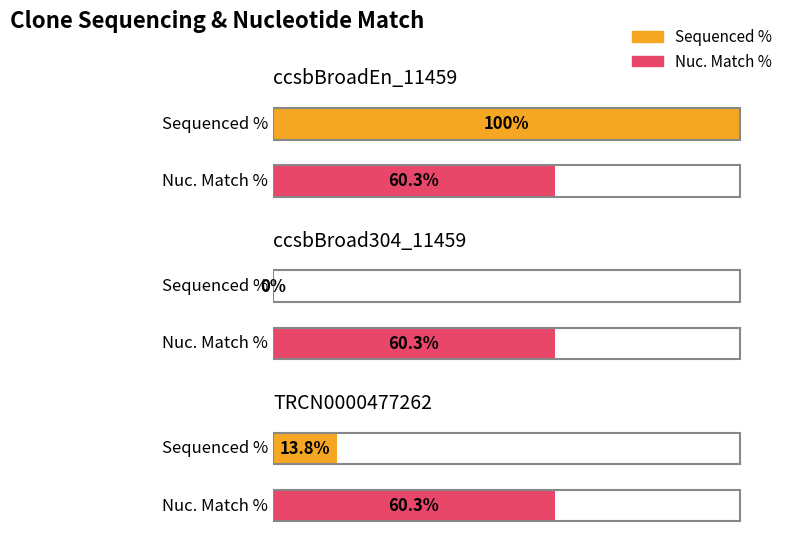

Reading right to left, extract all data points from this chart.

Sequenced %: 13.8	0.0	100.0
Nuc. Match %: 60.3	60.3	60.3